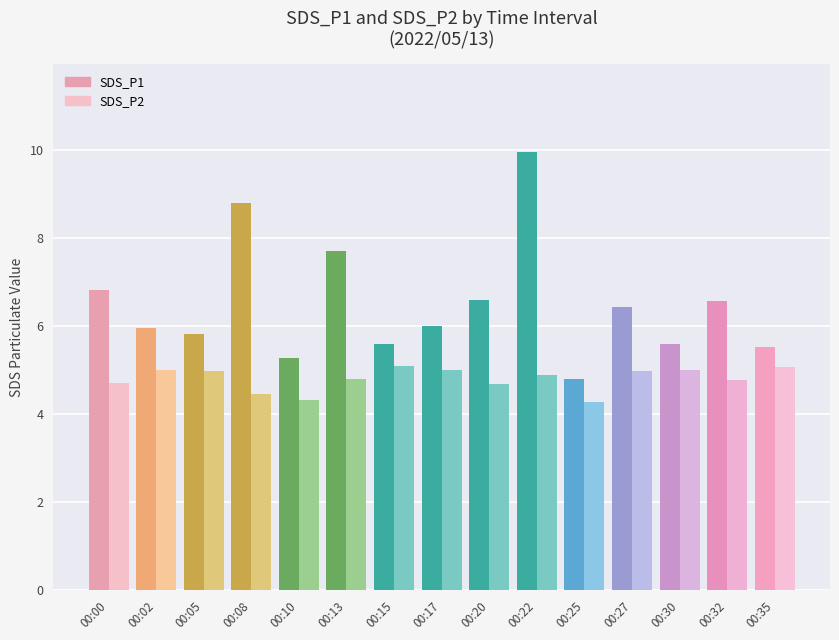

Which series changed the most between 00:00 and 00:22?

SDS_P1